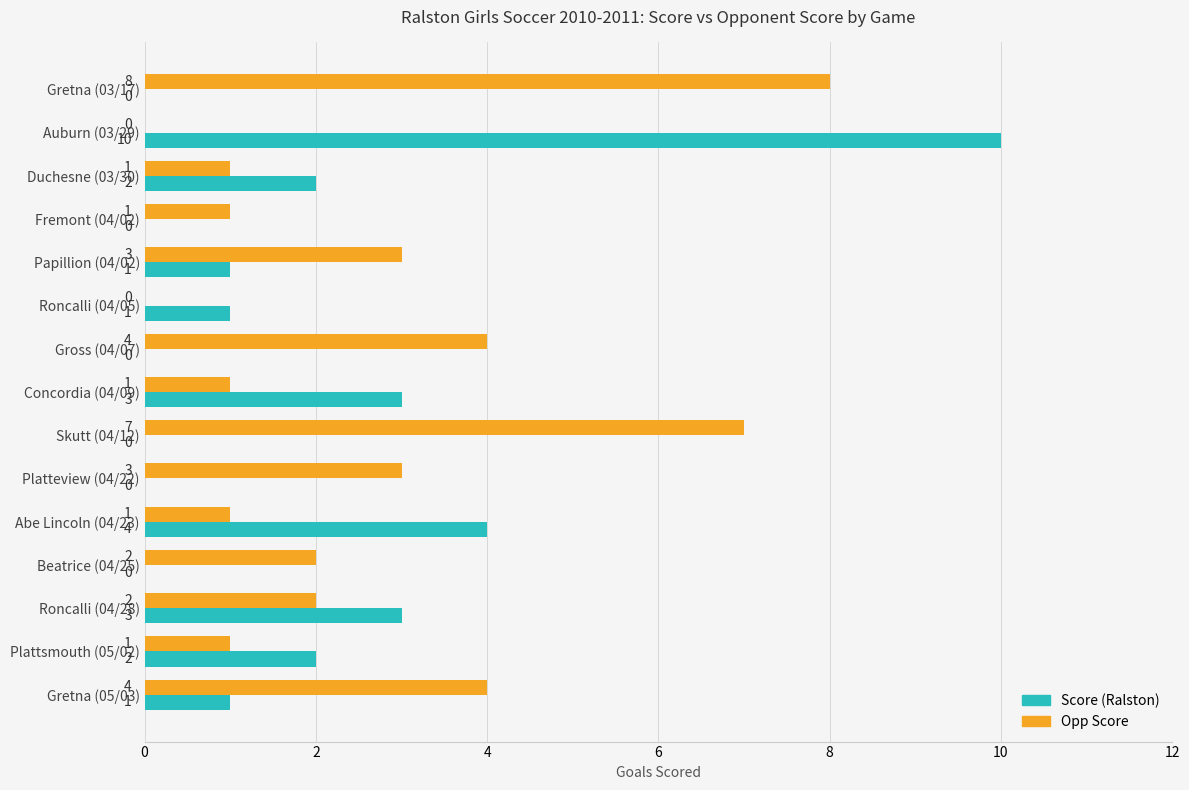

Between Duchesne (03/30) and Skutt (04/12), which series saw the biggest shift?

Opp Score